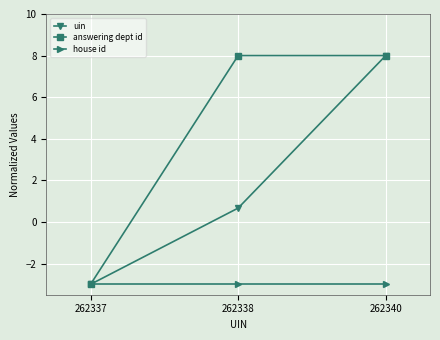

List the series in order of their overall mean, highest first.

answering dept id, uin, house id